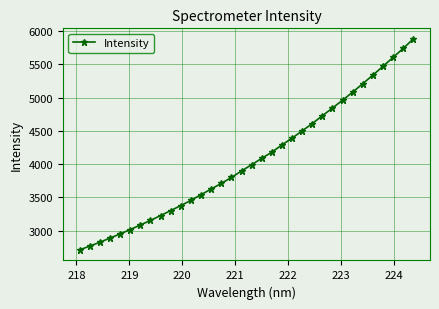

What is the greatest value displayed?

5885.0